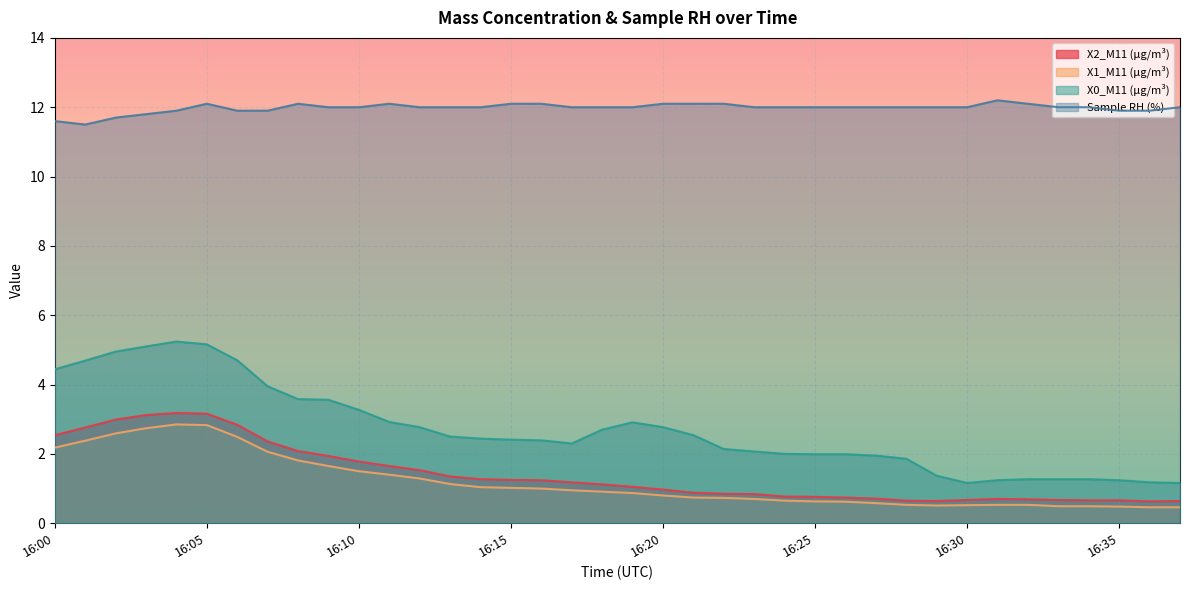

At which label is Sample RH (%) closest to 11?

16:01